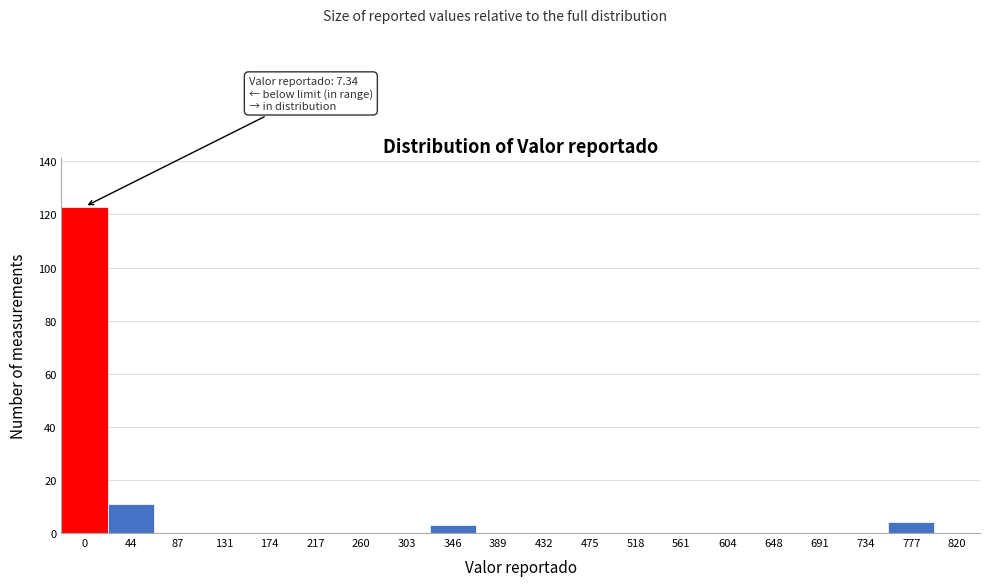

Reading left to right, extract all data points from this chart.

0=123	44=11	87=0	131=0	174=0	217=0	260=0	303=0	346=3	389=0	432=0	475=0	518=0	561=0	604=0	648=0	691=0	734=0	777=4	820=0